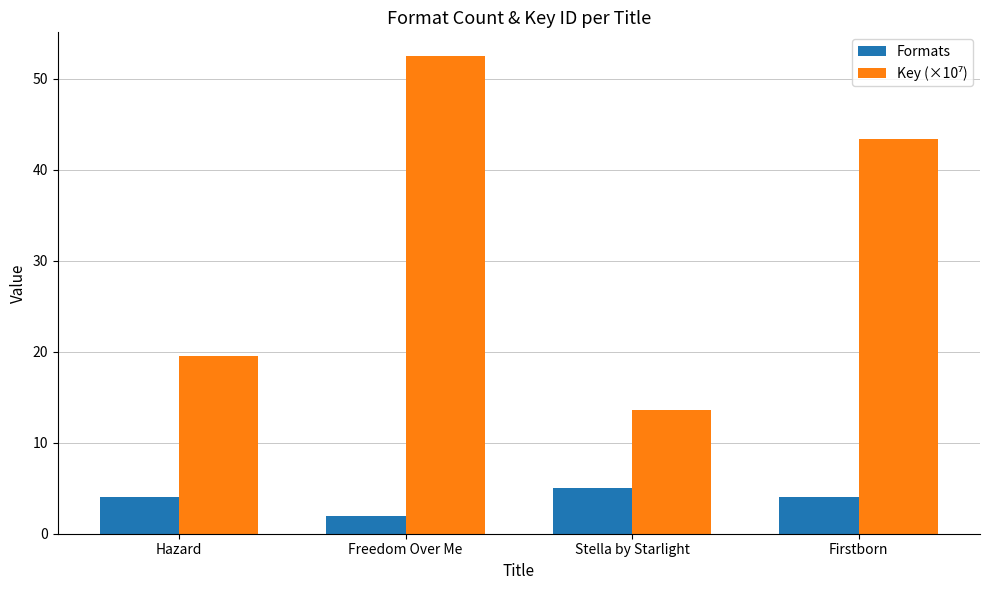

What is the difference between the Formats values at Hazard and Freedom Over Me?

2.0